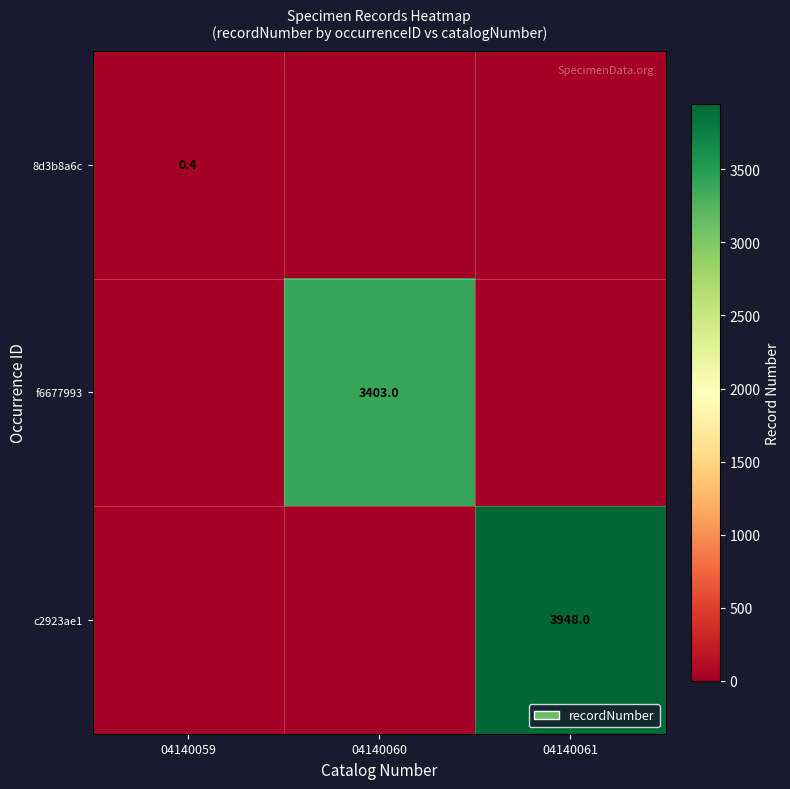

The value of c2923ae1 at 04140061 is 3948.0. True or false?

True